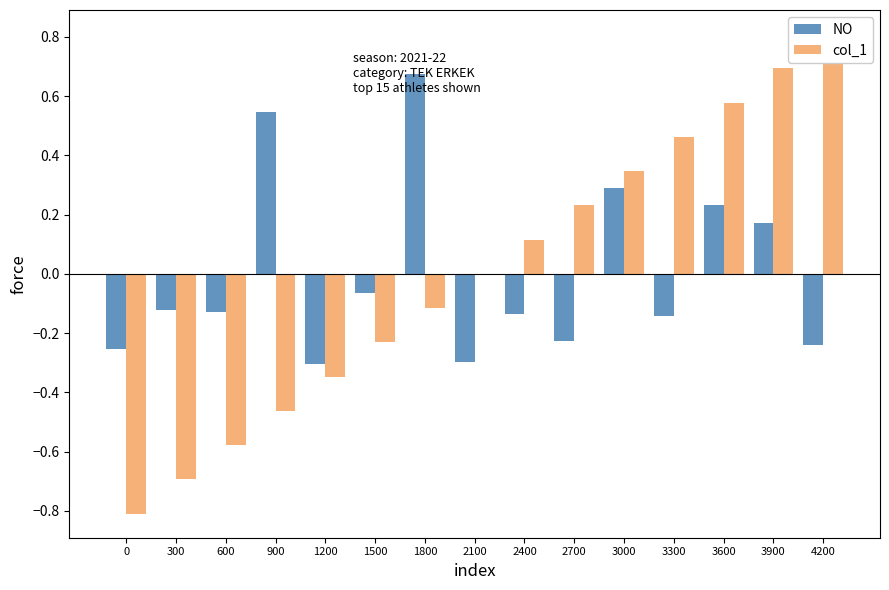

Count the number of data series in this chart.

2